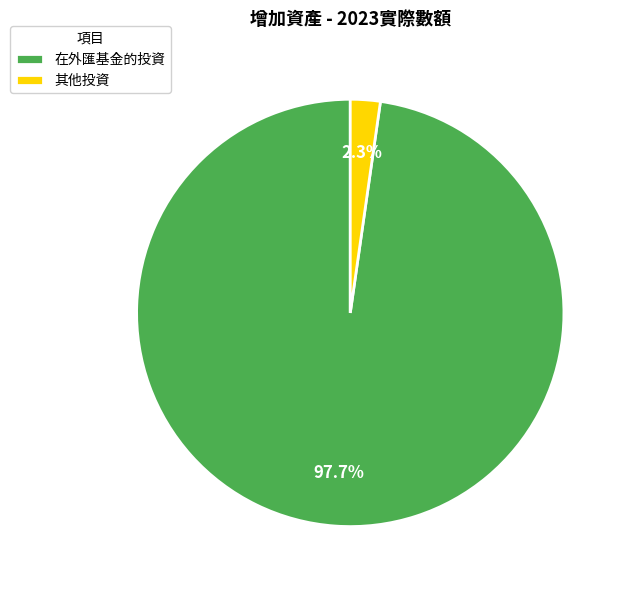

The 其他投資 slice represents 2% of the pie. True or false?

True